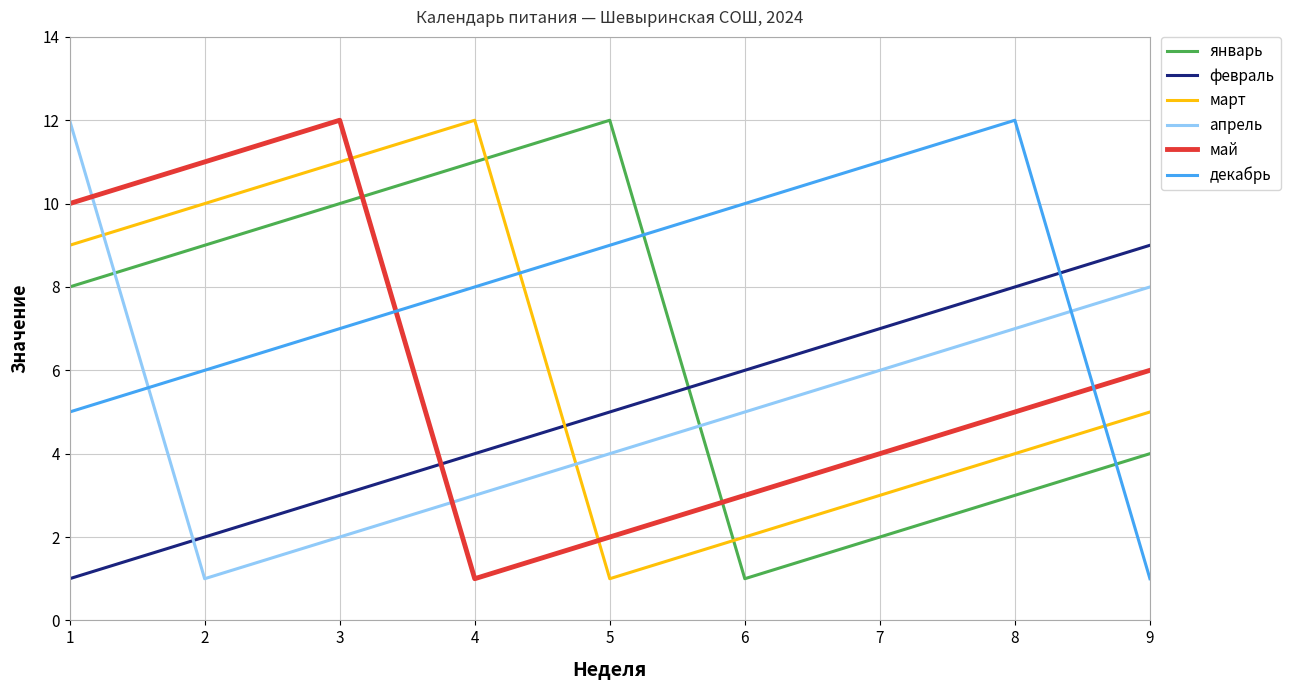

True or false: февраль and май intersect in this chart.

True